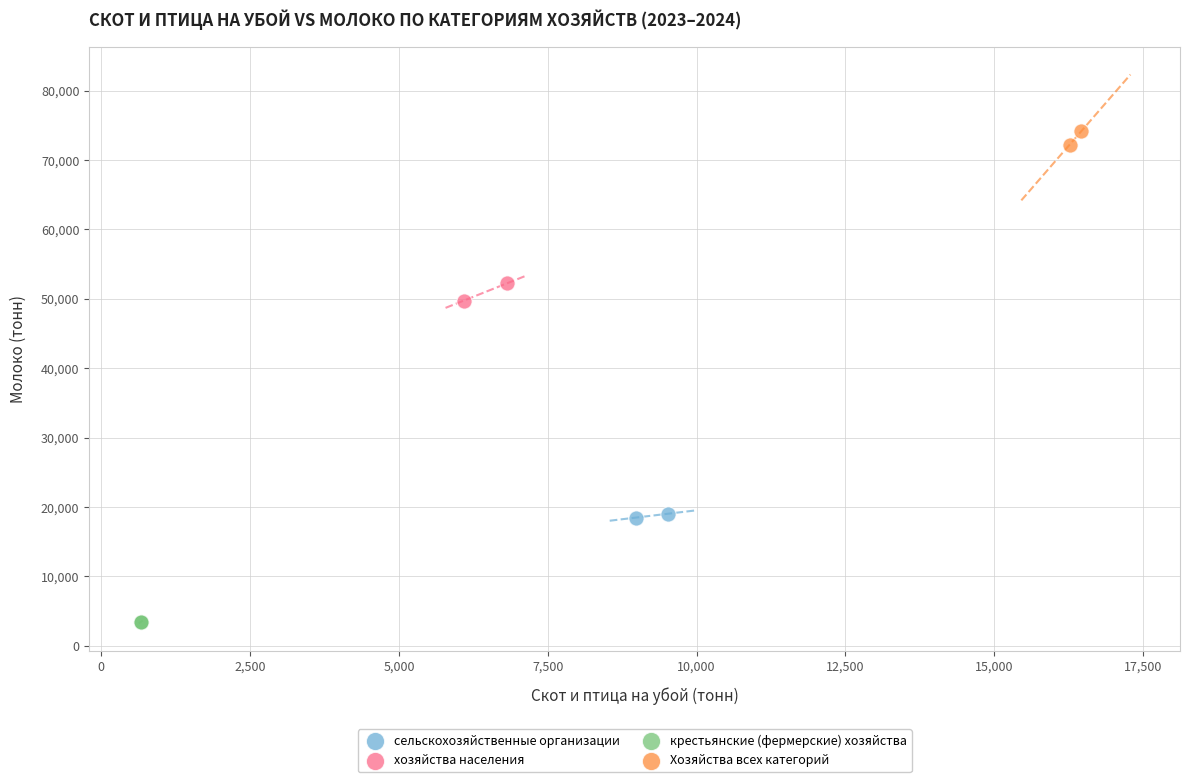

Which series contains the lowest Y value?

крестьянские (фермерские) хозяйства